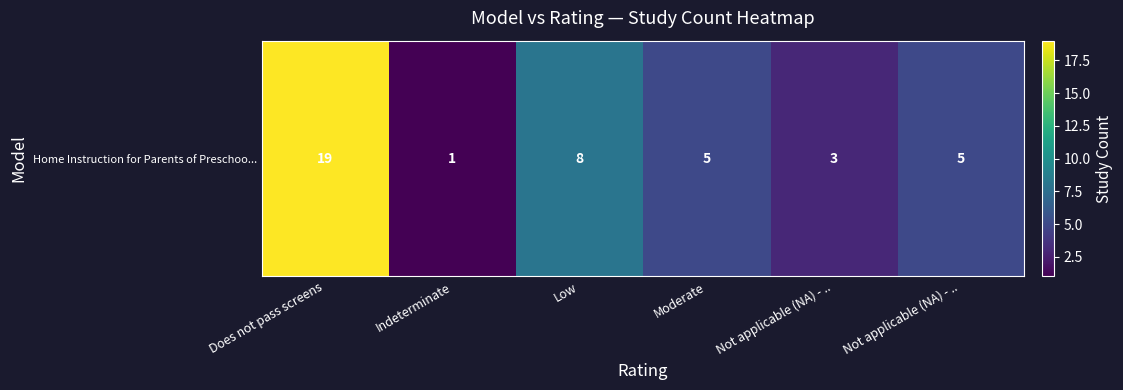

What is the sum of all values?

41